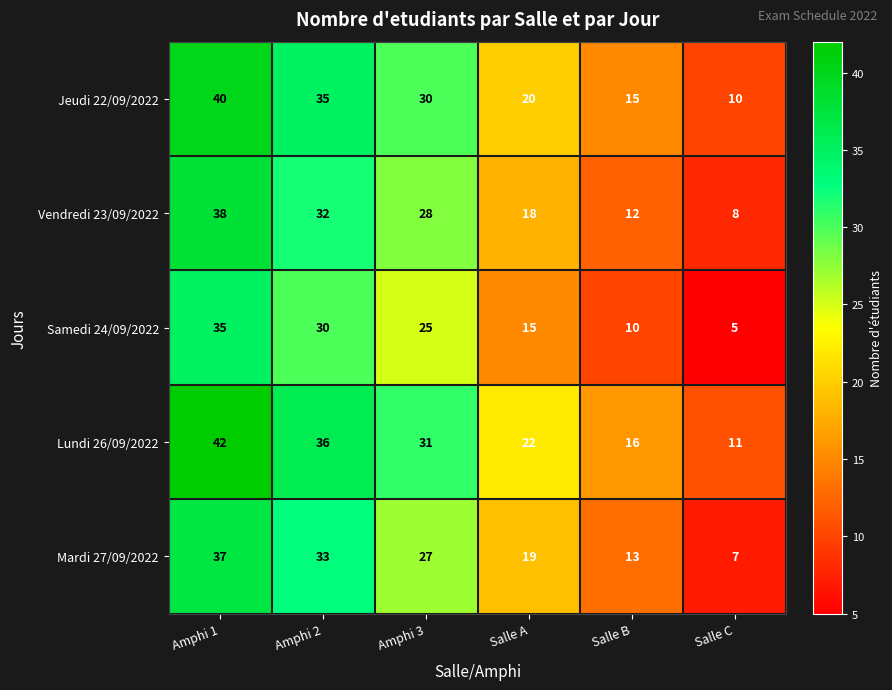

What is the greatest value displayed?

42